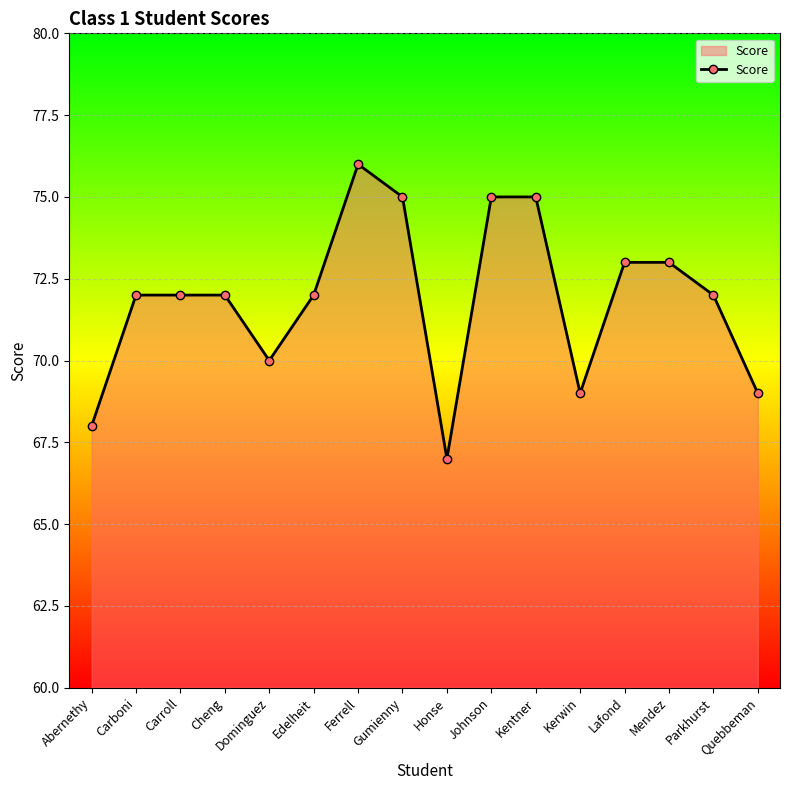

Approximately how many times larger is the value at Edelheit compared to Ferrell?

0.9